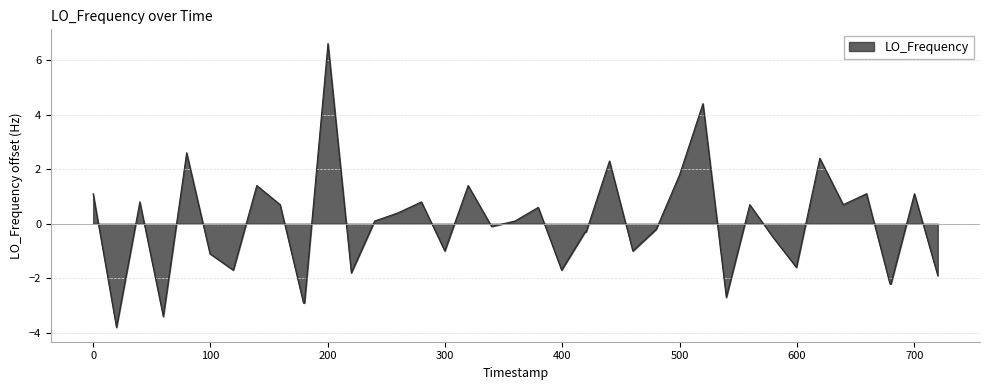

What is the greatest value displayed?

6.6